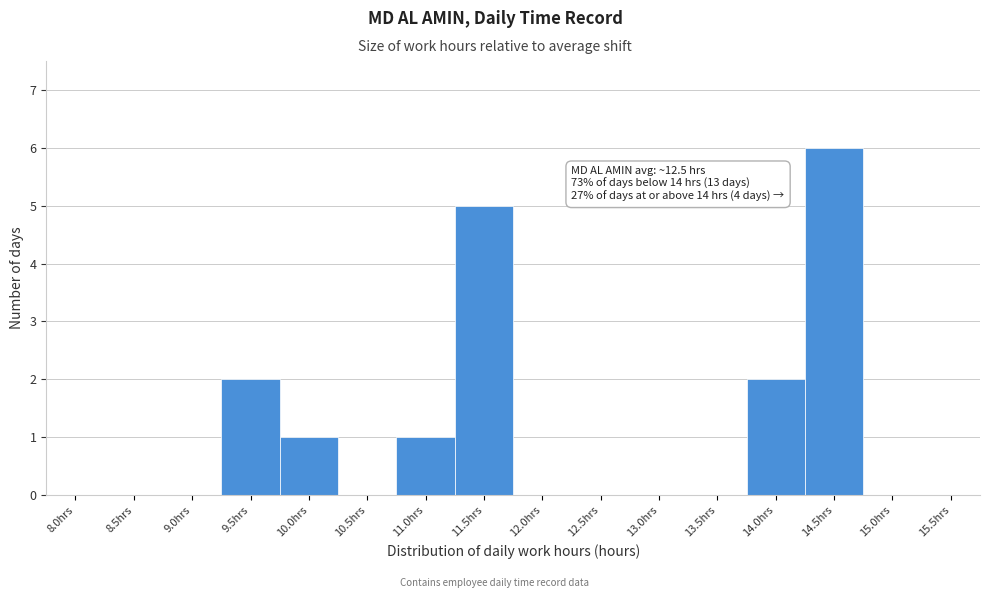

Reading left to right, what are all the values shown in this chart?

8.0hrs=0	8.5hrs=0	9.0hrs=0	9.5hrs=2	10.0hrs=1	10.5hrs=0	11.0hrs=1	11.5hrs=5	12.0hrs=0	12.5hrs=0	13.0hrs=0	13.5hrs=0	14.0hrs=2	14.5hrs=6	15.0hrs=0	15.5hrs=0